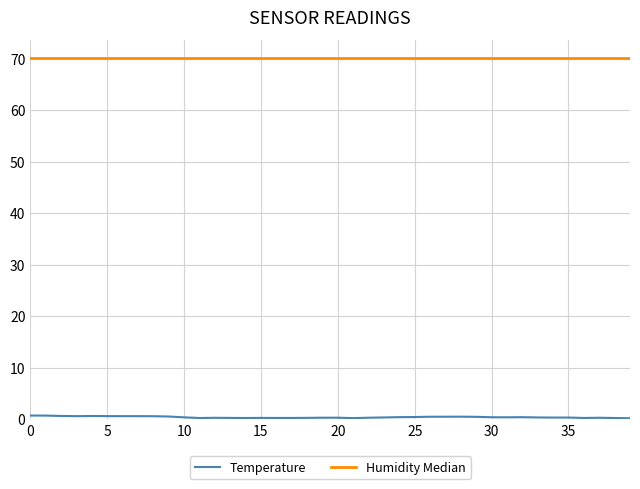

Read the value at 38.

0.3